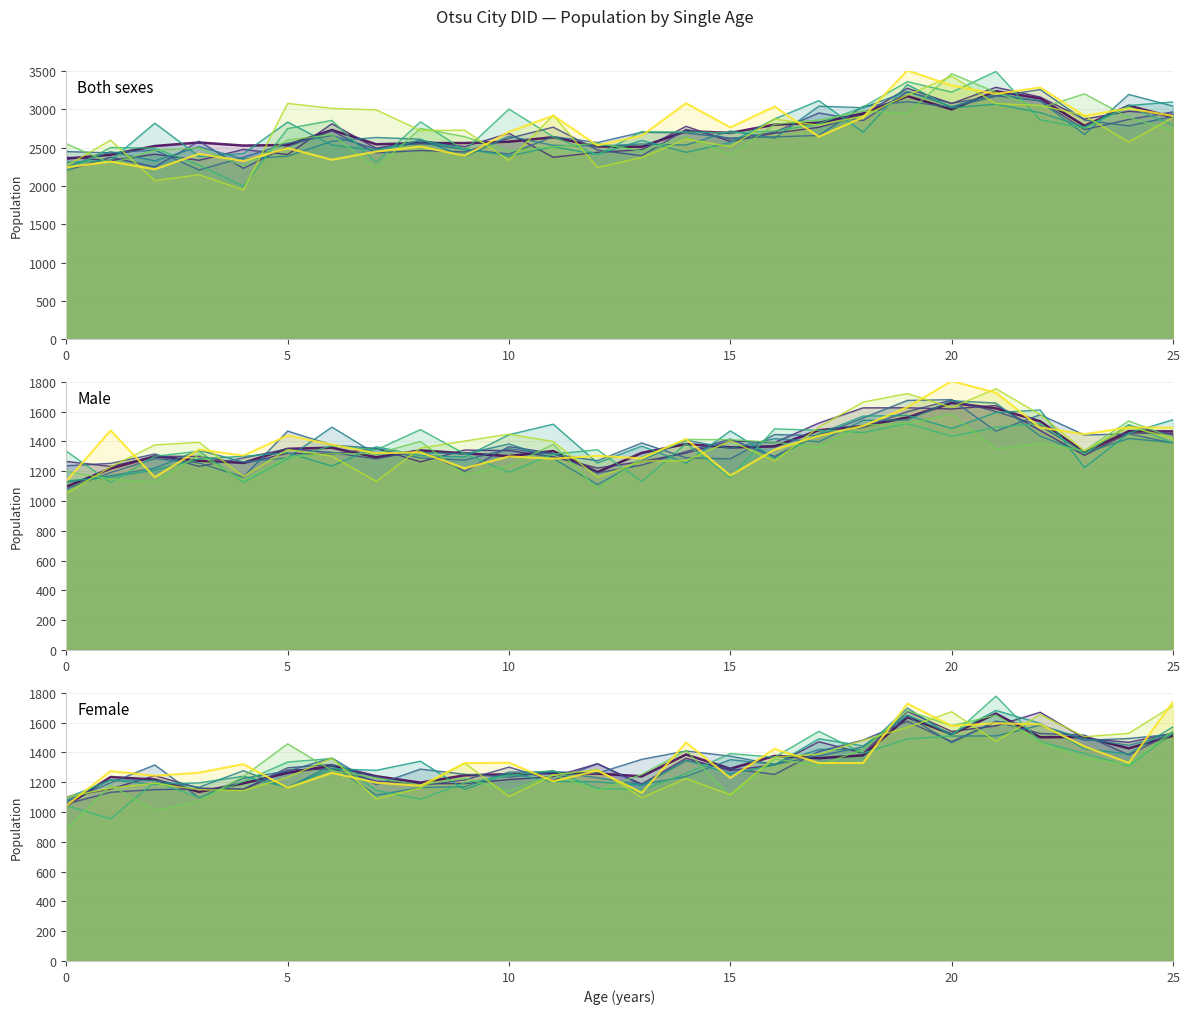

Reading right to left, extract all data points from this chart.

Both sexes: 25=2990	24=2901	23=2832	22=3087	21=3194	20=3165	19=3227	18=2926	17=2837	16=2703	15=2671	14=2686	13=2504	12=2465	11=2542	10=2568	9=2533	8=2566	7=2554	6=2669	5=2598	4=2406	3=2422	2=2458	1=2381	0=2243
Male: 25=1437	24=1463	23=1355	22=1544	21=1572	20=1606	19=1598	18=1518	17=1442	16=1385	15=1364	14=1361	13=1297	12=1214	11=1322	10=1317	9=1312	8=1347	7=1329	6=1351	5=1334	4=1225	3=1279	2=1263	1=1207	0=1154
Female: 25=1553	24=1438	23=1477	22=1543	21=1622	20=1559	19=1629	18=1408	17=1395	16=1318	15=1307	14=1325	13=1207	12=1251	11=1220	10=1251	9=1221	8=1219	7=1225	6=1318	5=1264	4=1181	3=1143	2=1195	1=1174	0=1089